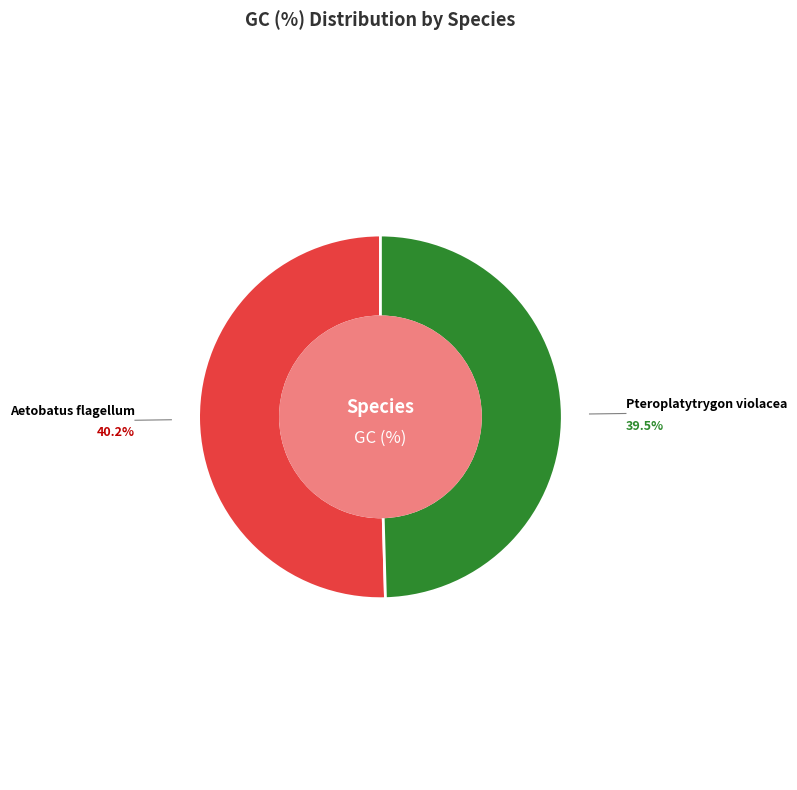

Is there a majority slice in this chart?

Yes